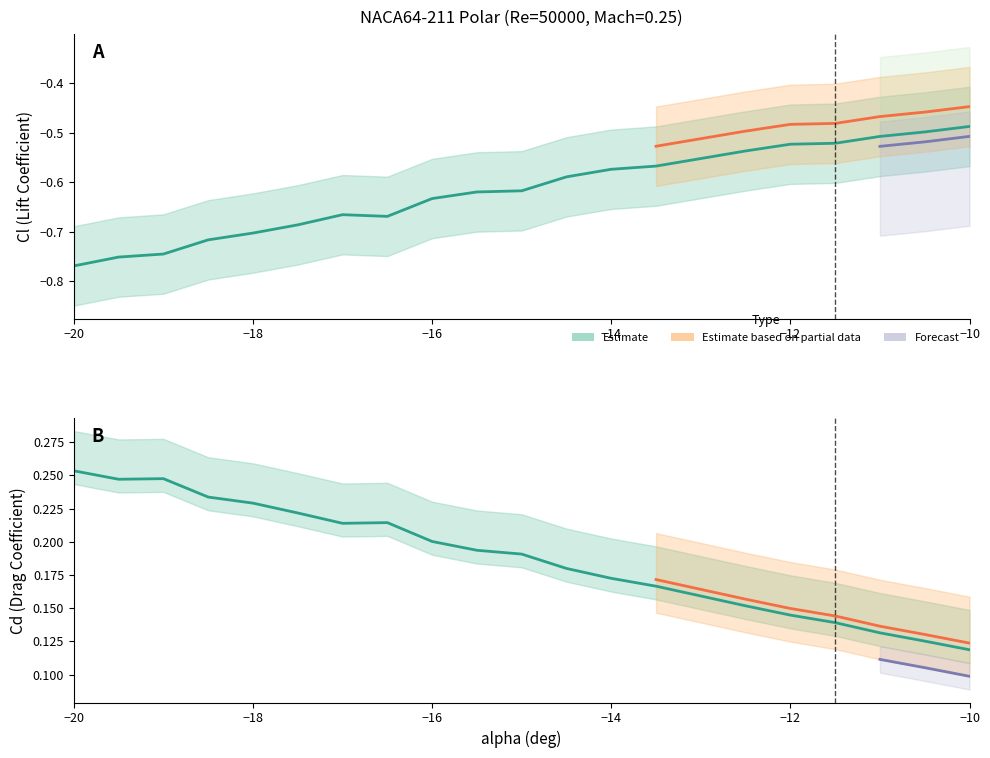

What is the maximum value for Cd?

0.3